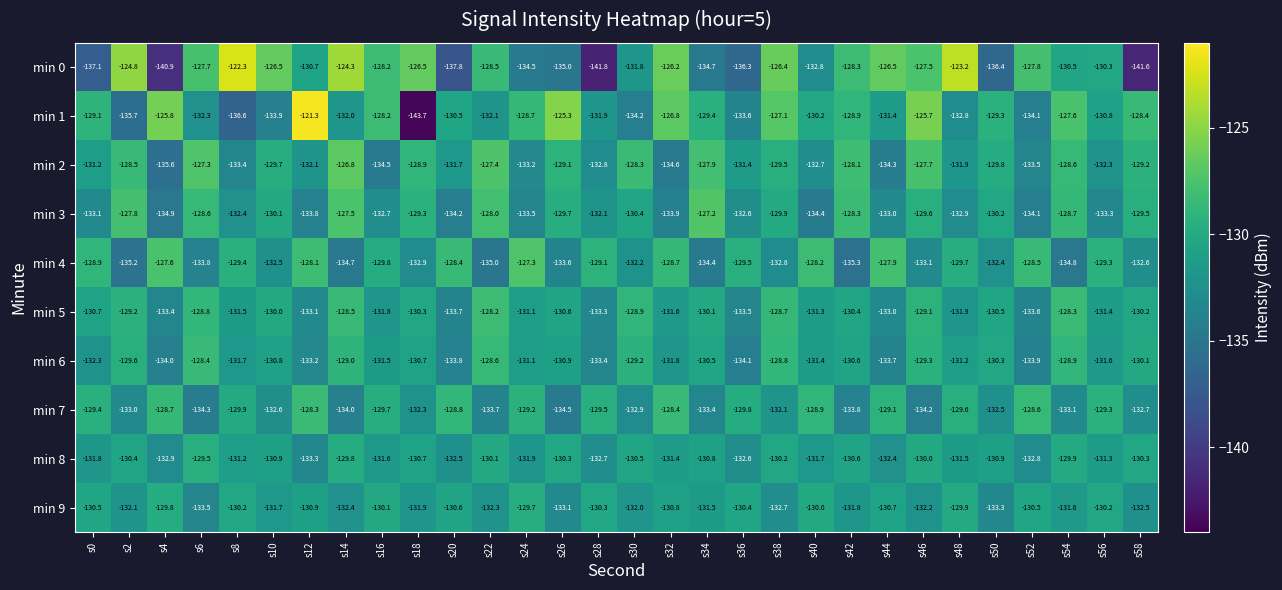

Where is min 5 nearest to the value -130?

s10